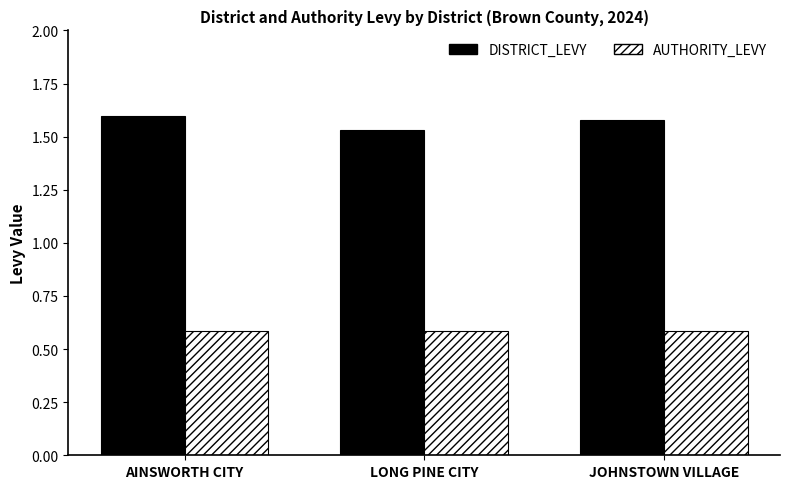

What is the difference between the maximum and minimum values in the DISTRICT_LEVY series?

0.1